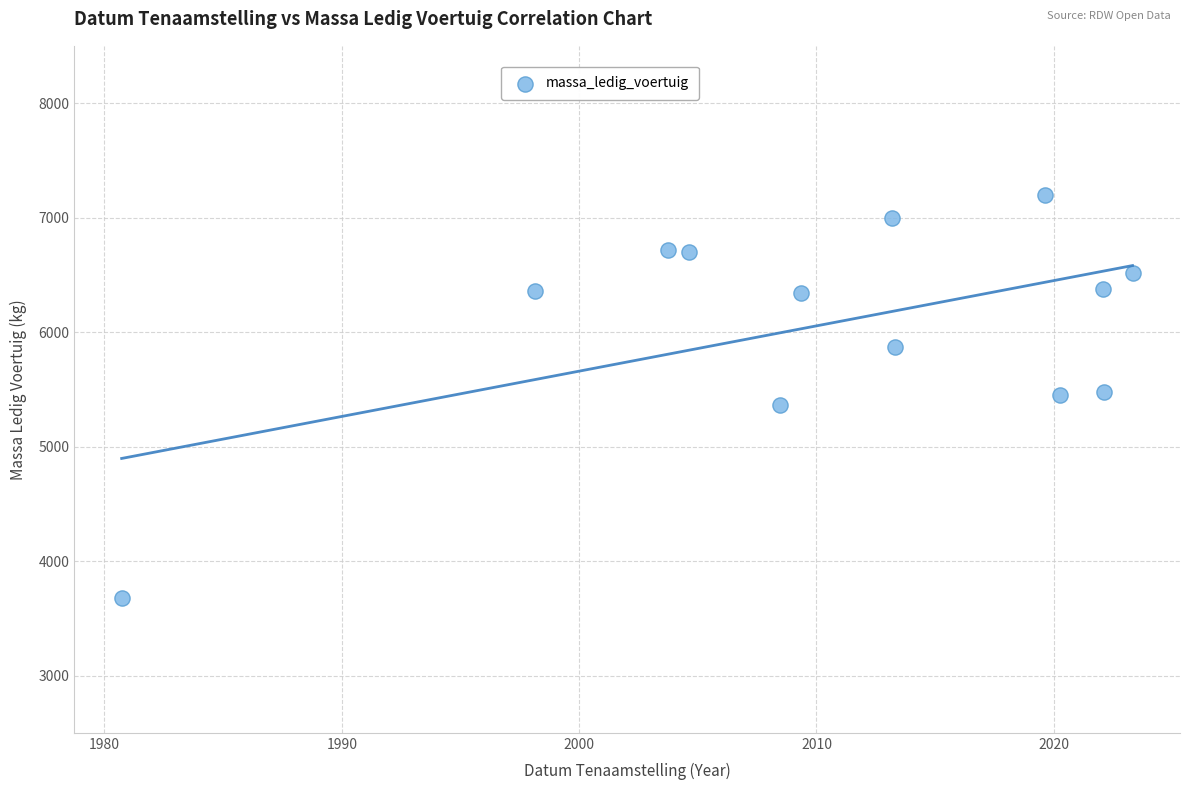

What is the range of Y values (max minus min)?

3520